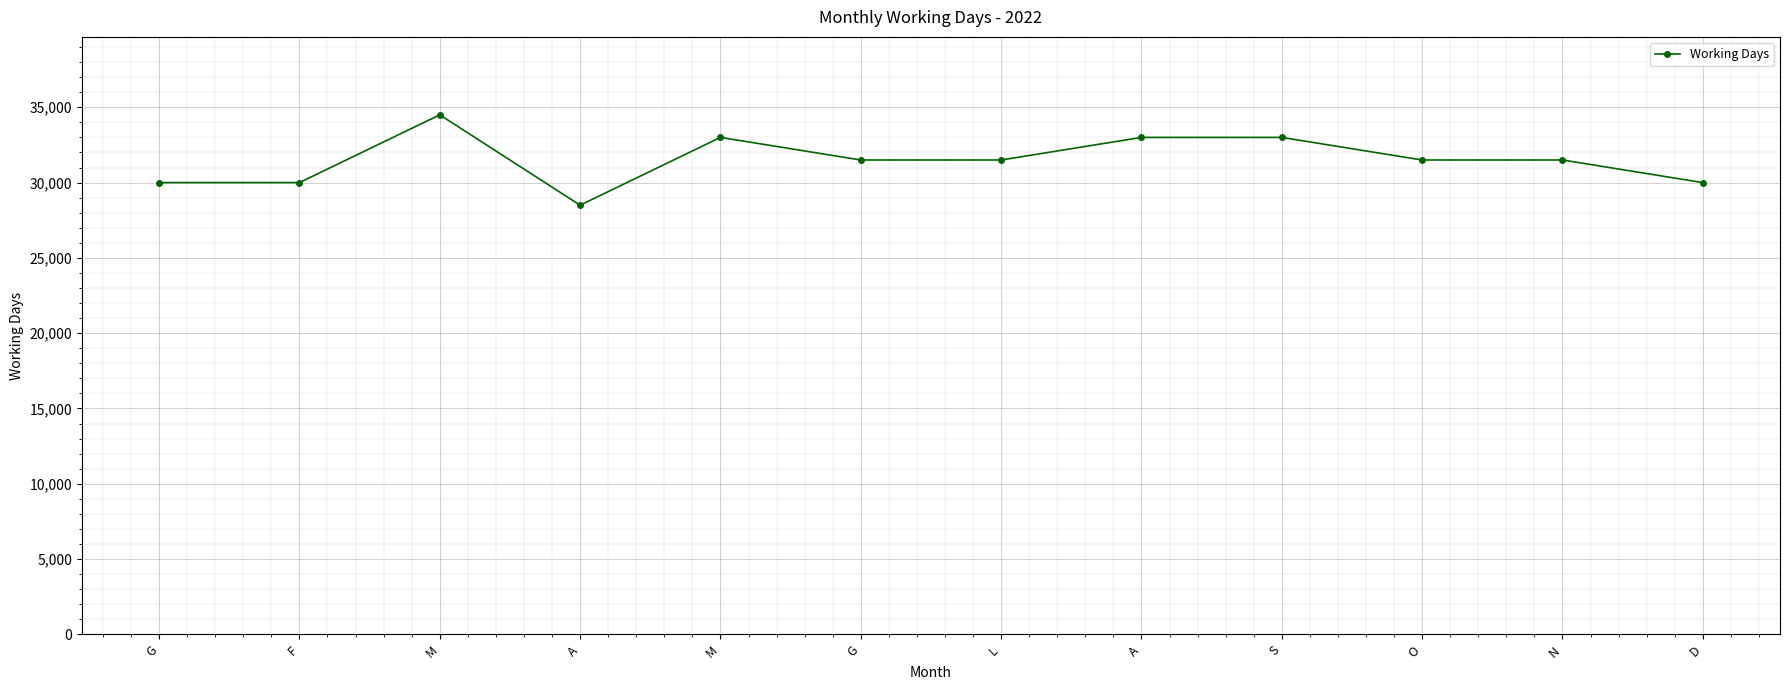

Does the chart have visible grid lines?

Yes